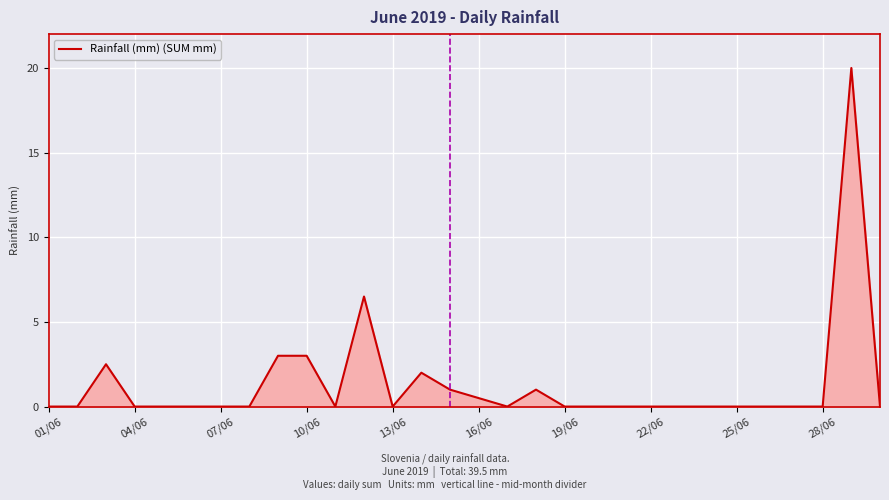

What is the difference between the maximum and minimum values?

20.0